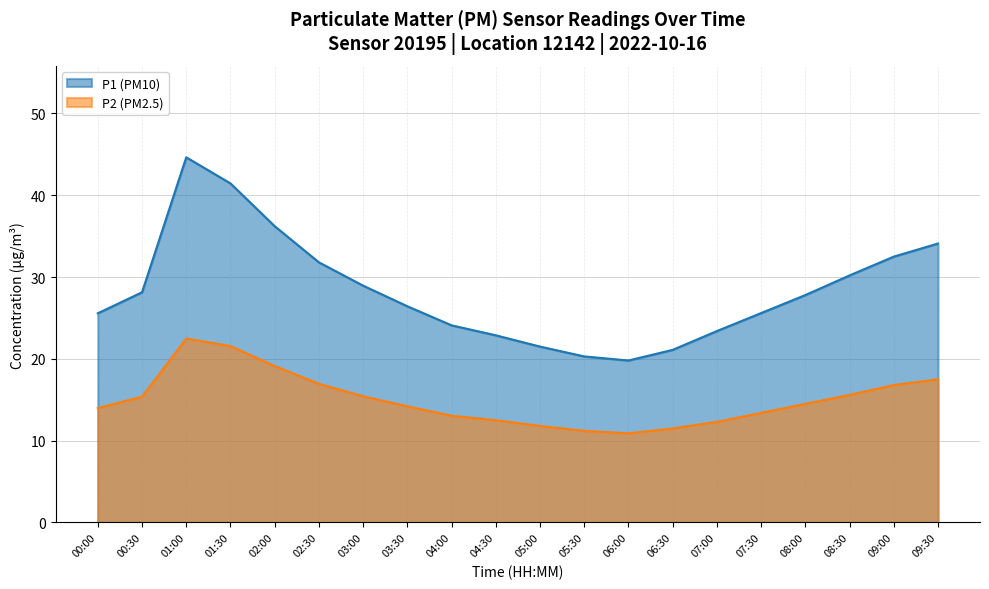

How many series are shown in this chart?

2